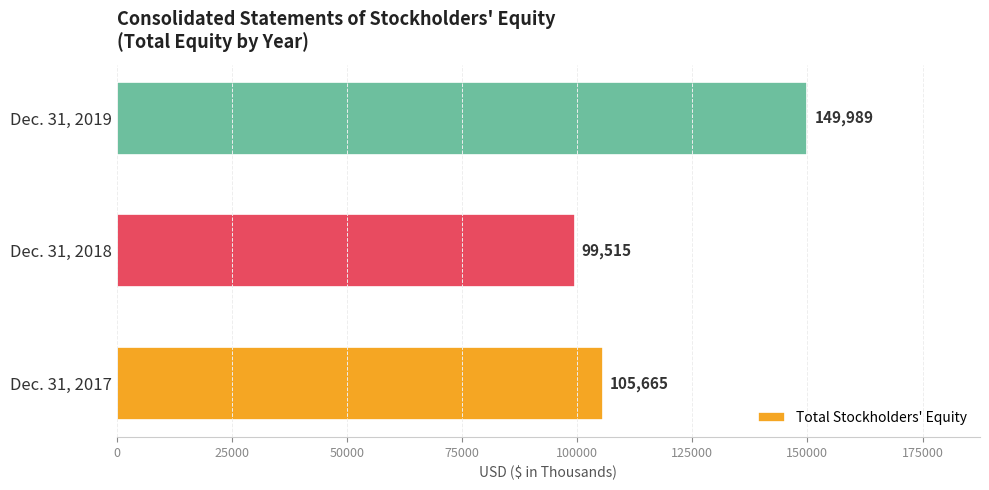

What is the ratio of the value at Dec. 31, 2018 to the value at Dec. 31, 2019?

0.7